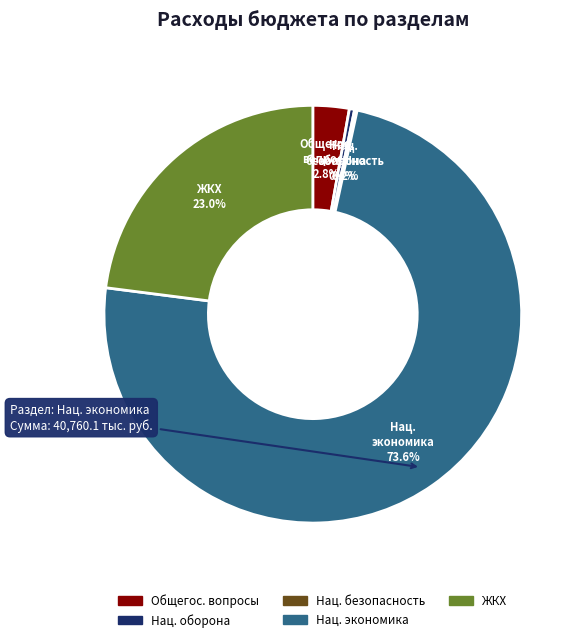

Is there a majority slice in this chart?

Yes